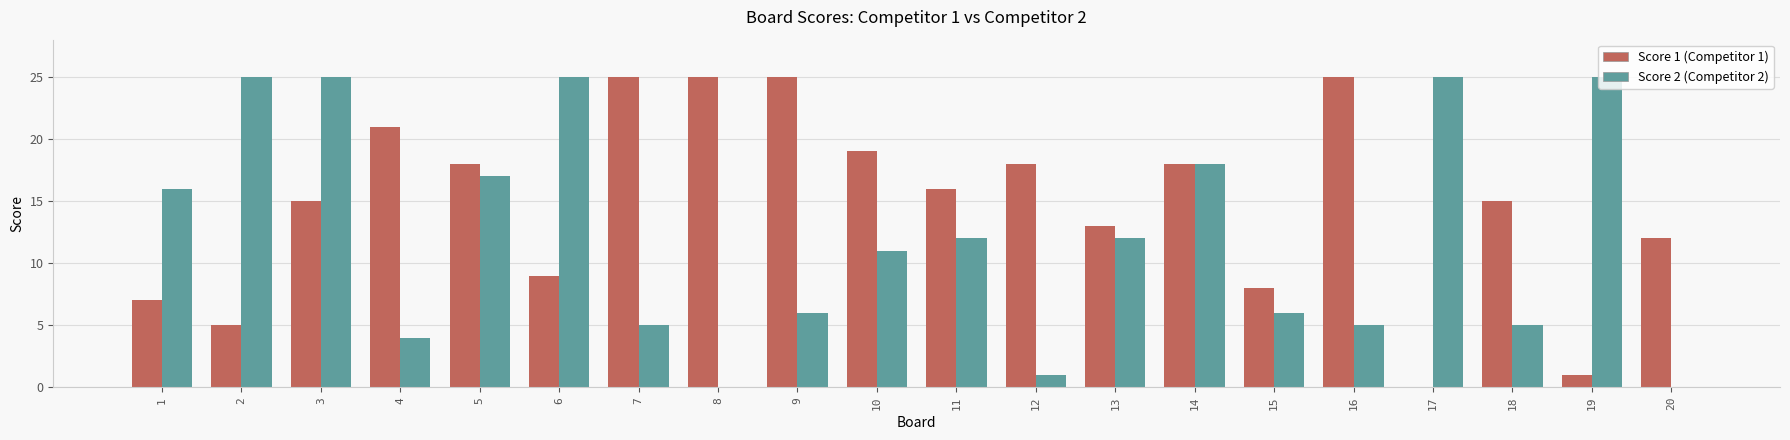

At which category is the sum across all series the highest?

3